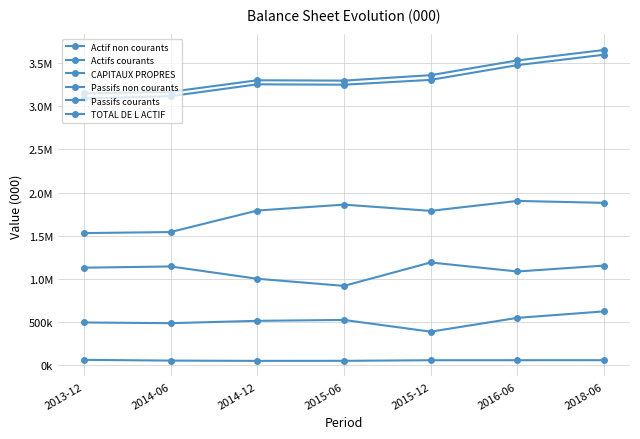

Does the chart have visible grid lines?

Yes